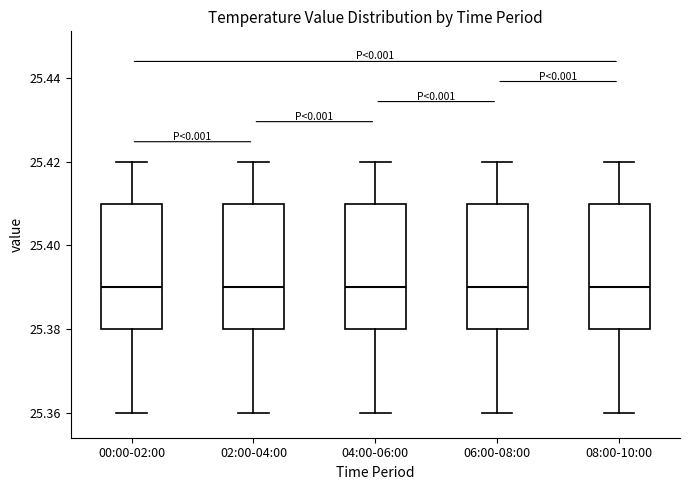

Reading left to right, transcribe this box plot: for each box, give where its median line is, the range the box spans, and where its two whiskers end, as read against the y-axis. The values are not printed on the chart, so give them approximately, as read against the axis.

00:00-02:00: median 25.39, box 25.38 to 25.41, whiskers 25.36 to 25.42
02:00-04:00: median 25.39, box 25.38 to 25.41, whiskers 25.36 to 25.42
04:00-06:00: median 25.39, box 25.38 to 25.41, whiskers 25.36 to 25.42
06:00-08:00: median 25.39, box 25.38 to 25.41, whiskers 25.36 to 25.42
08:00-10:00: median 25.39, box 25.38 to 25.41, whiskers 25.36 to 25.42